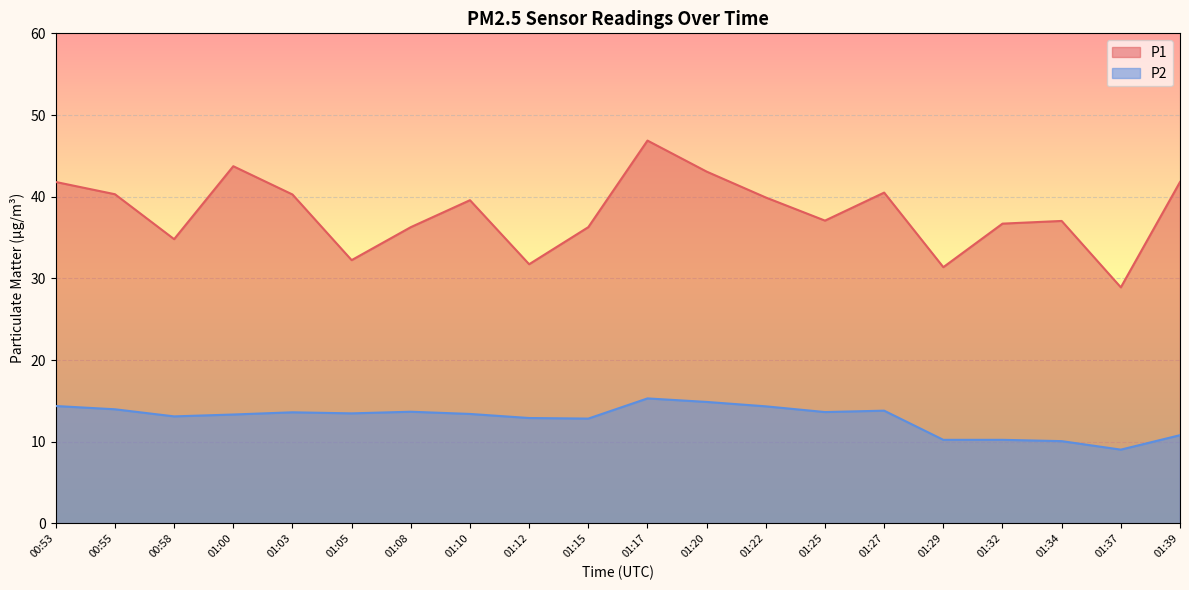

At 01:17, list the series in order from largest to smallest.

P1, P2